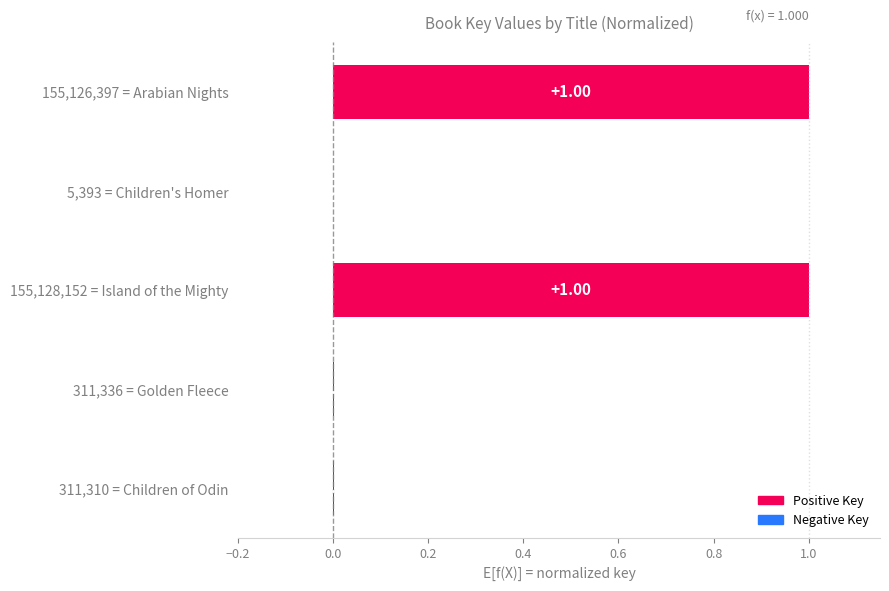

What is the change in value from 155,126,397 = Arabian Nights to 5,393 = Children's Homer?

-1.0